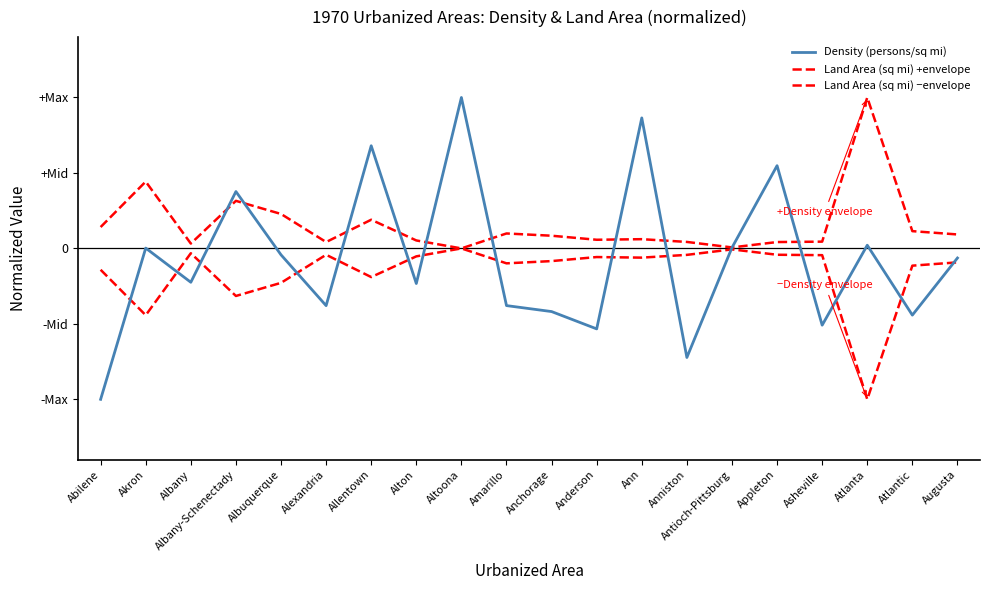

Which label corresponds to the largest value in the chart?

Altoona